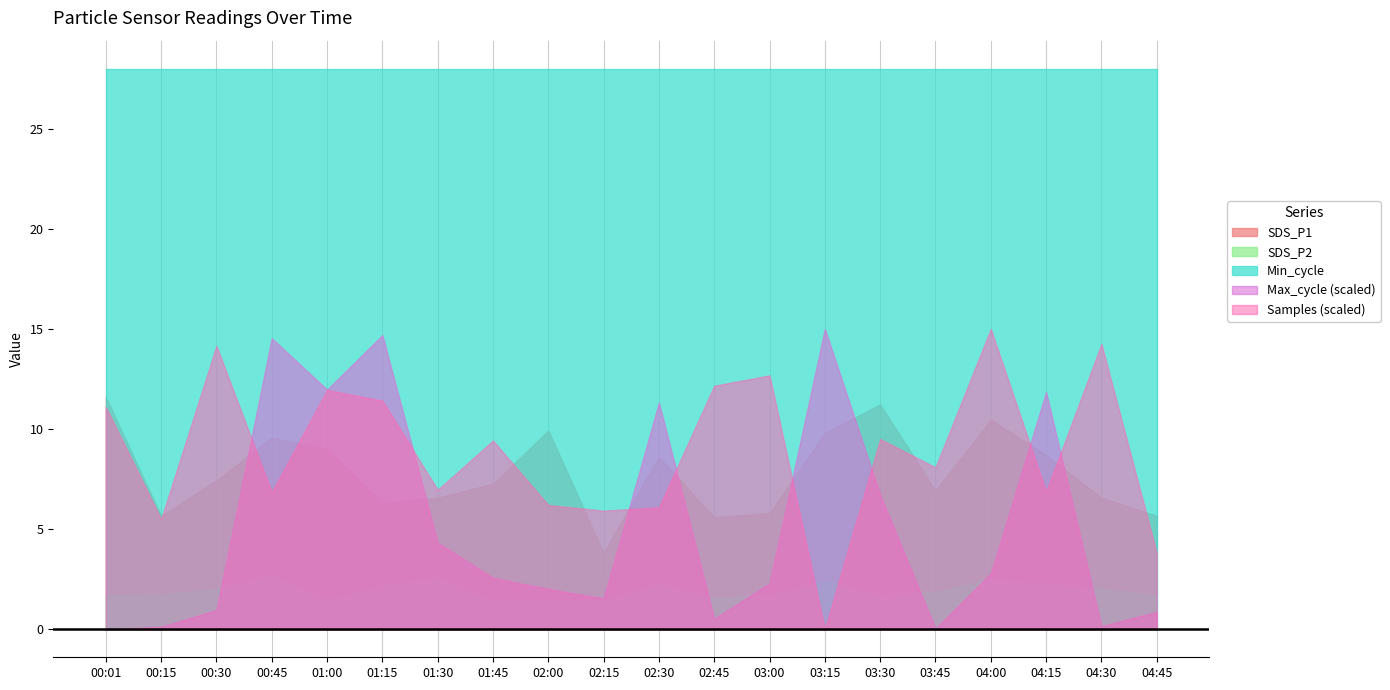

At which category is the sum across all series the highest?

04:00